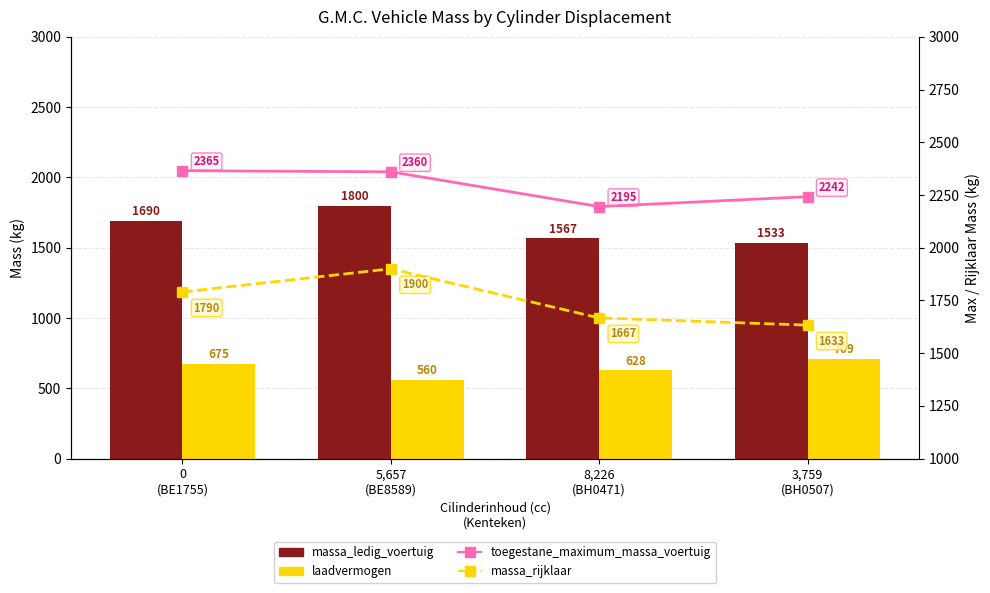

Which category has the highest value in the toegestane_maximum_massa_voertuig series?

0
(BE1755)